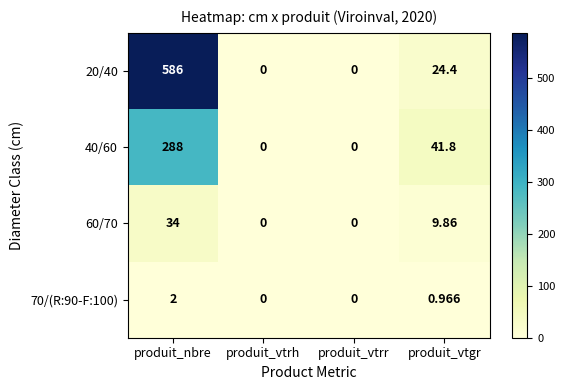

How many positive values does the 60/70 series have?

2